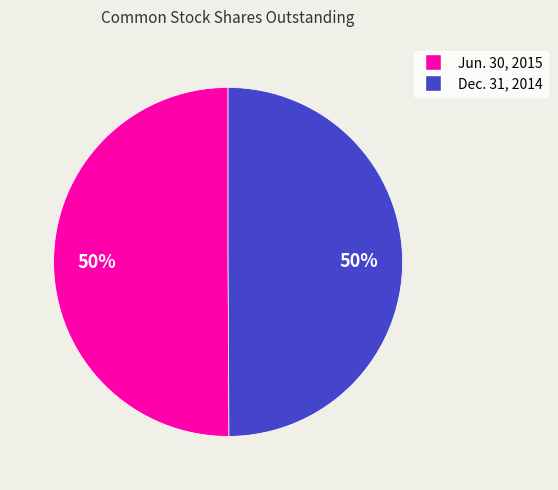

To the nearest percent, what is the average slice percentage?

50%